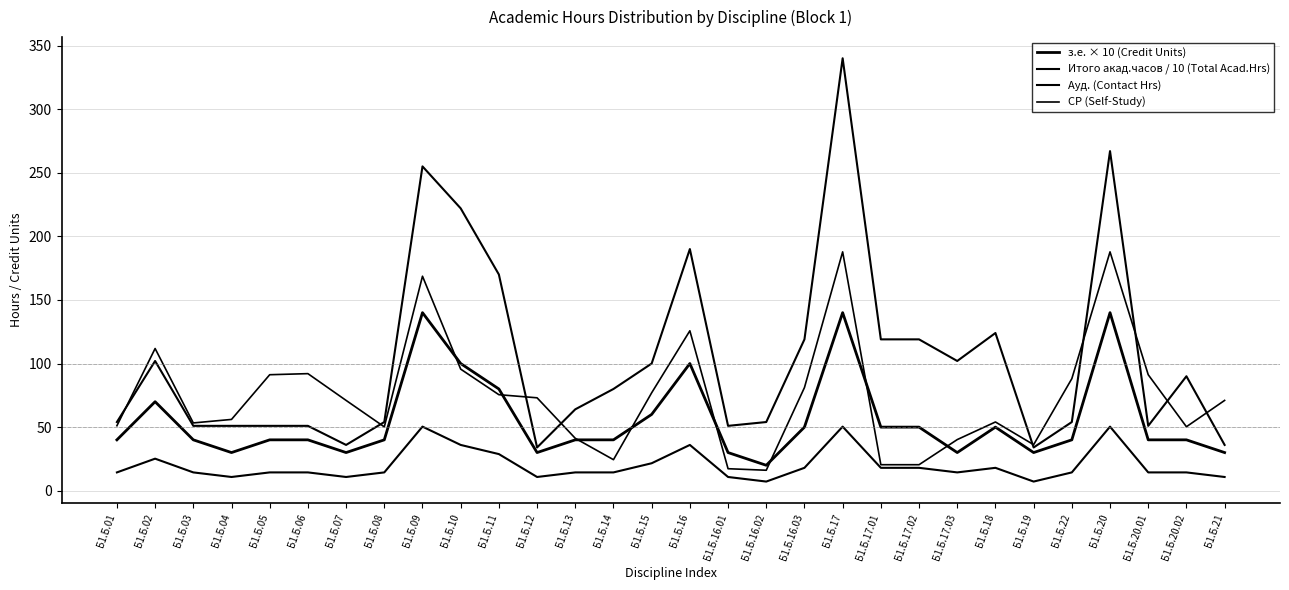

Where does the Итого акад.часов / 10 (Total Acad.Hrs) series first go above 14?

Б1.Б.01